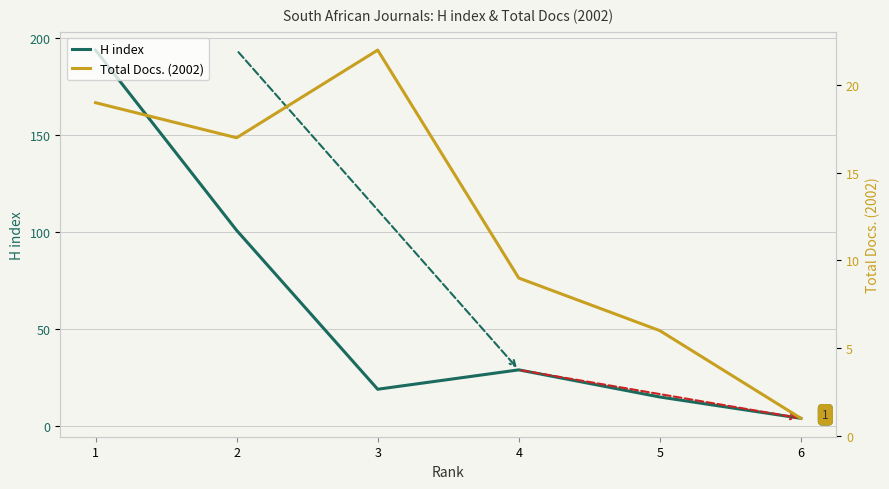

What is the minimum value shown in the chart?

1